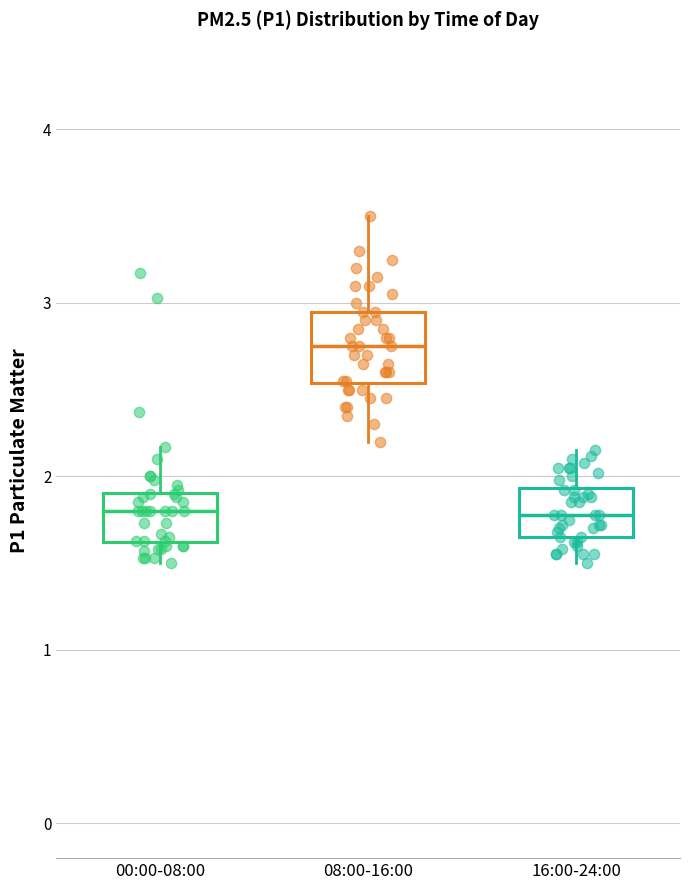

Which box is the tallest, from its lower edge to its upper edge?

08:00-16:00